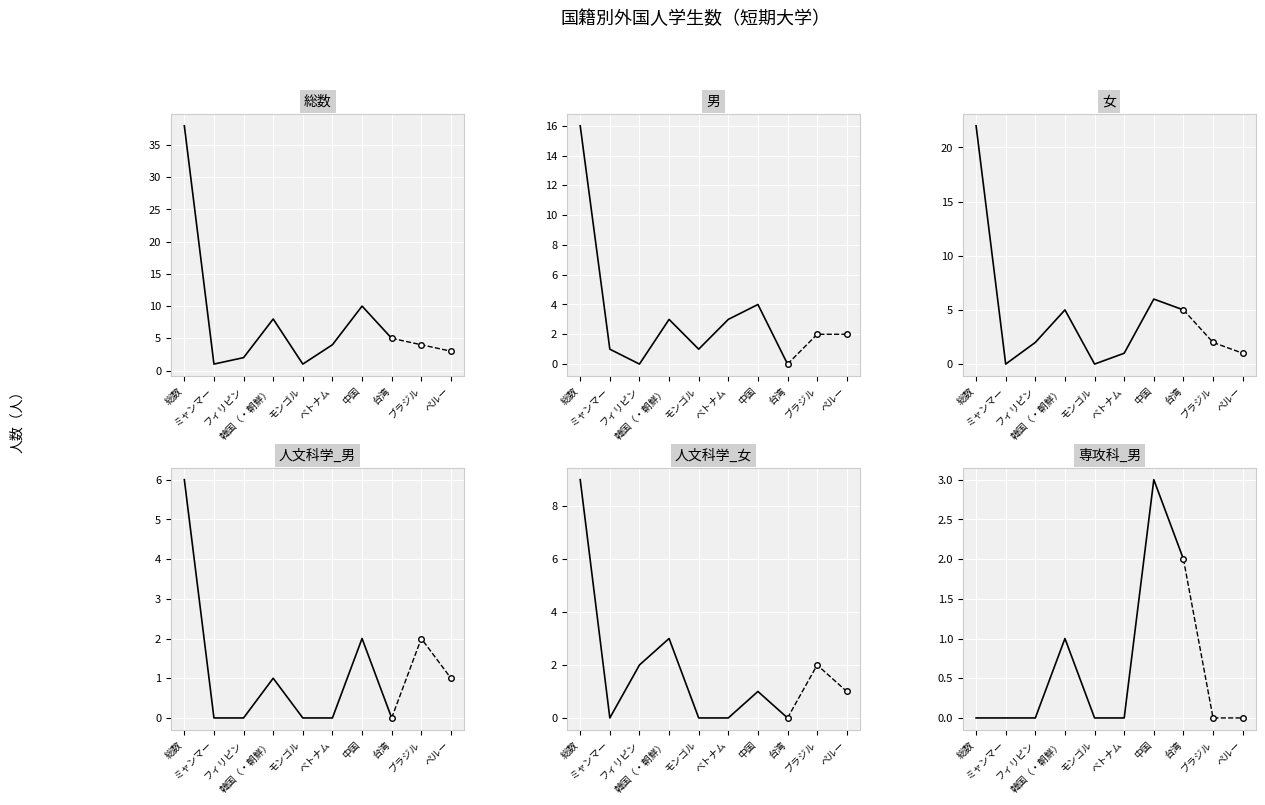

The value of 男 at ミャンマー is 2. True or false?

False